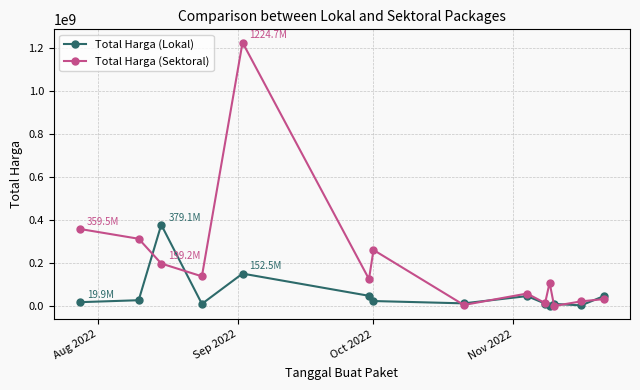

How many series are shown in this chart?

2